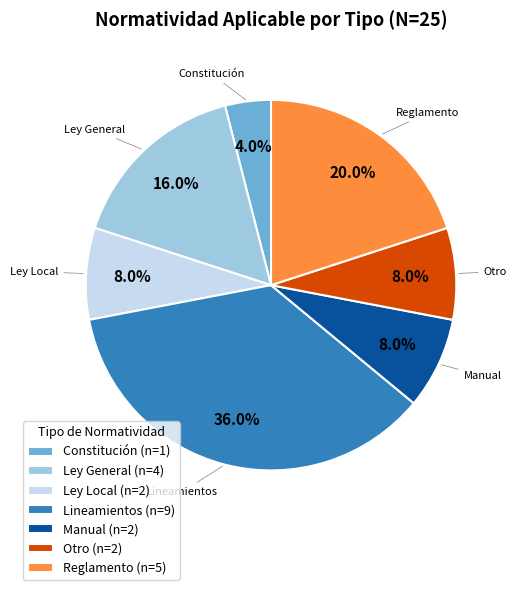

How many segments does this pie chart have?

7